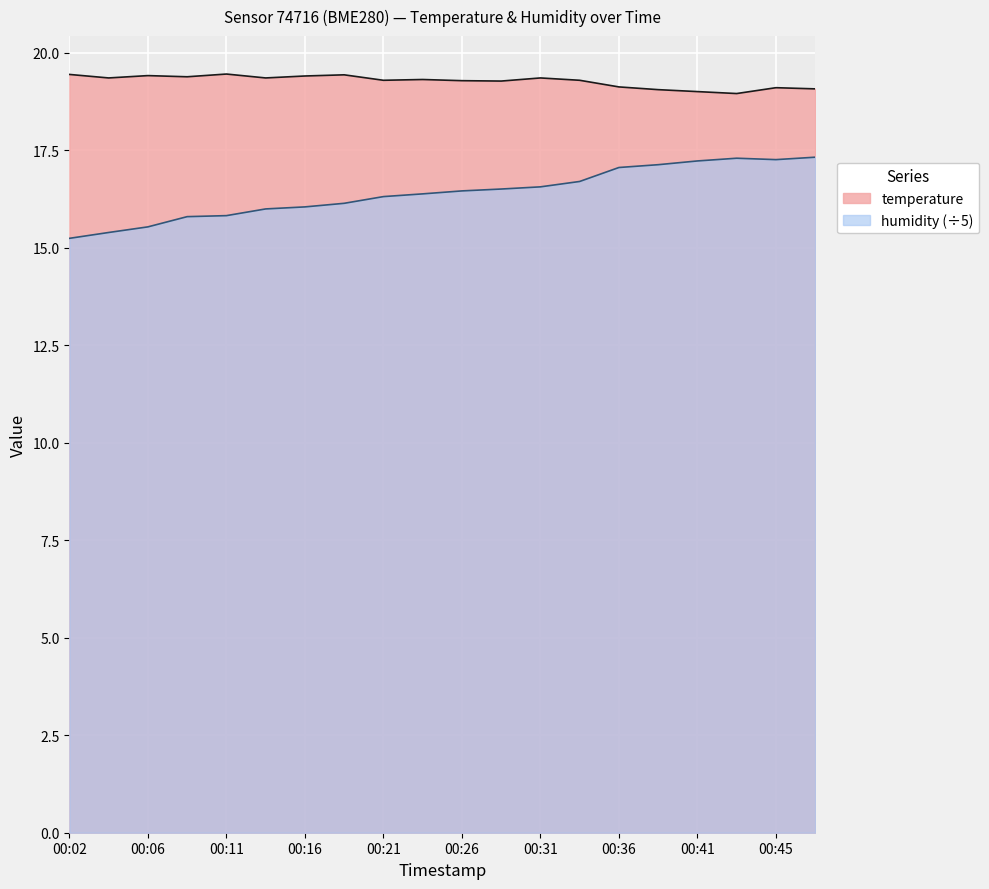

Rank the series by their maximum value, from highest to lowest.

temperature, humidity (÷5)